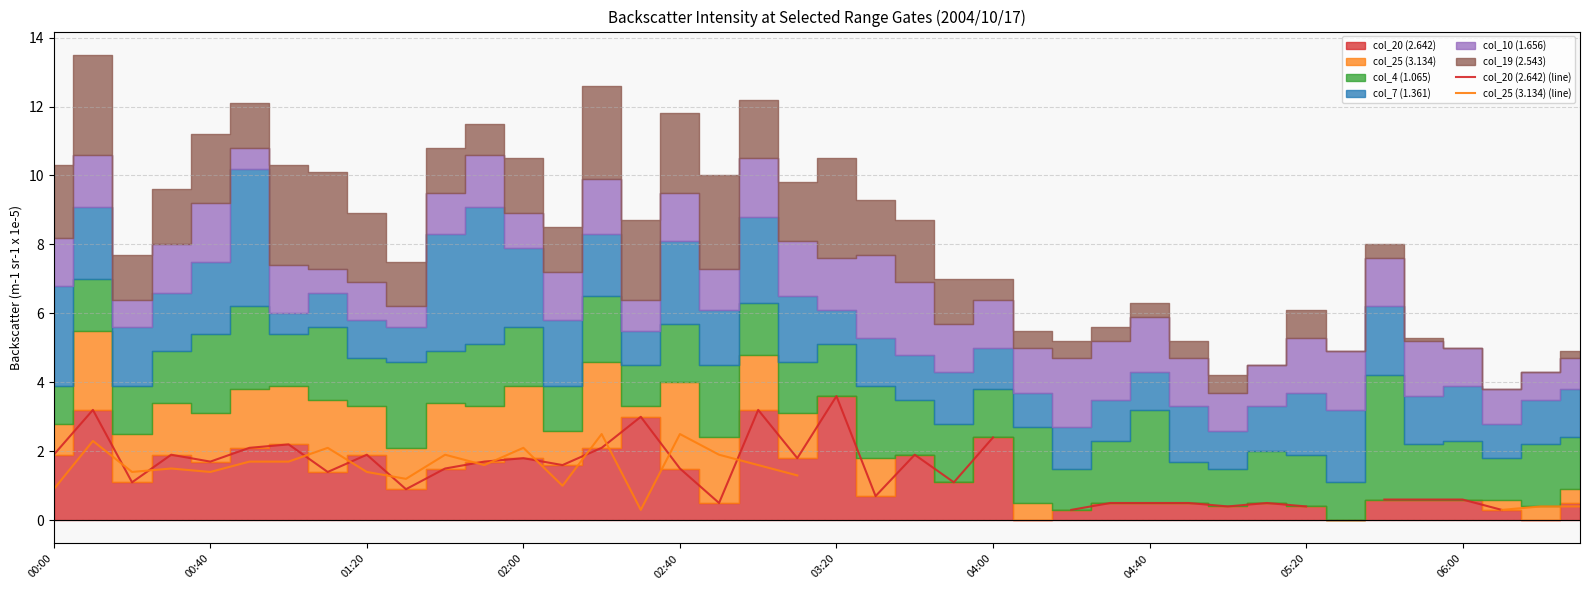

How many lines are shown in the chart?

2